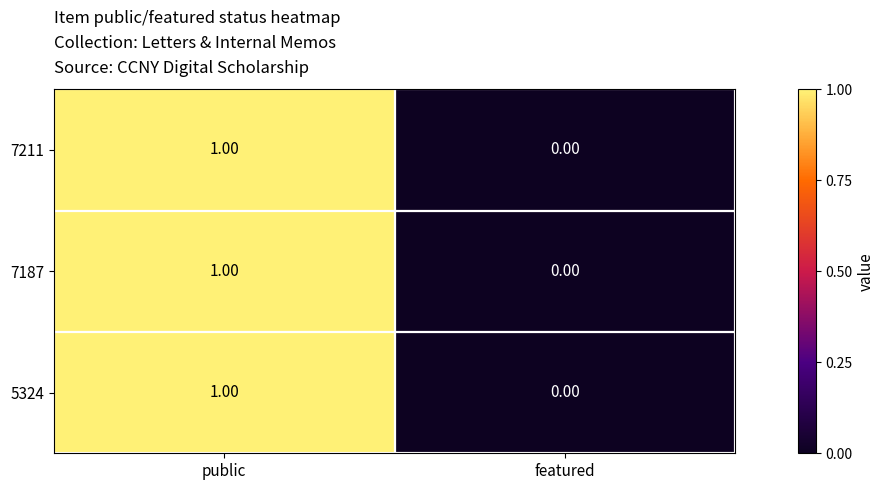

Which category has the highest value in the 5324 series?

public